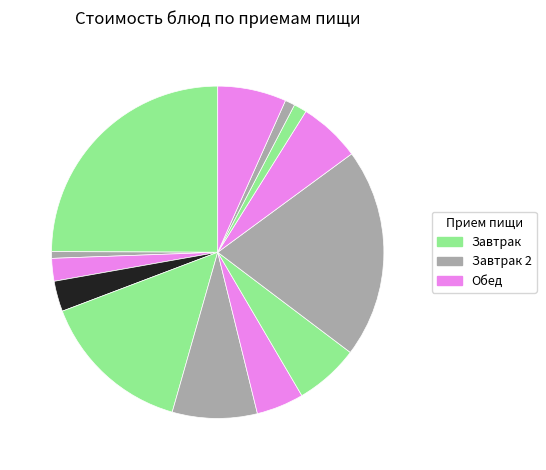

How many slices are in this pie chart?

13